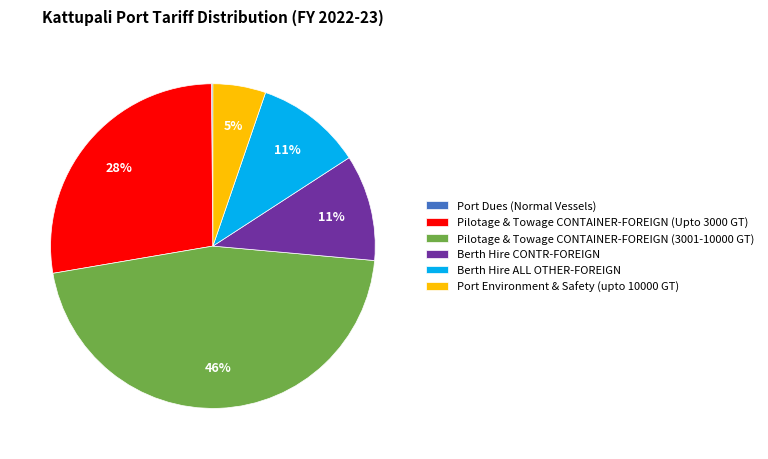

Which category has the biggest portion of the pie?

Pilotage & Towage CONTAINER-FOREIGN (3001-10000 GT)